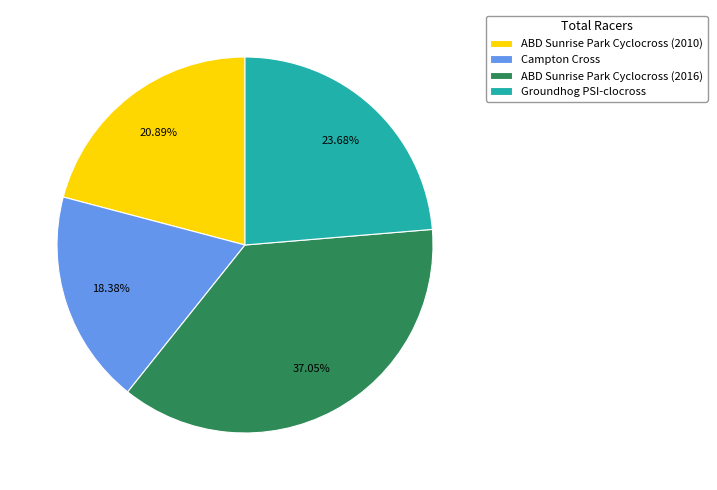

To the nearest percent, what is the difference between the Campton Cross and ABD Sunrise Park Cyclocross (2016) slice percentages?

19%